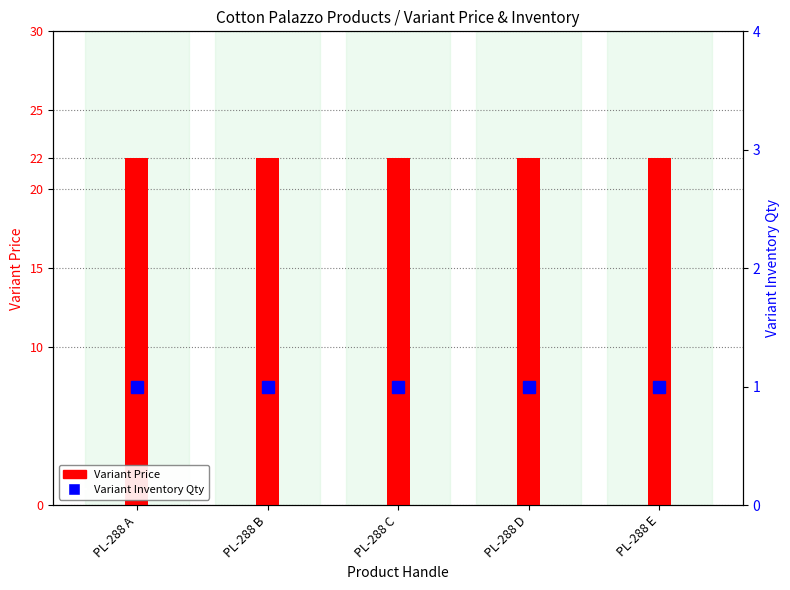

How many series are shown in this chart?

2